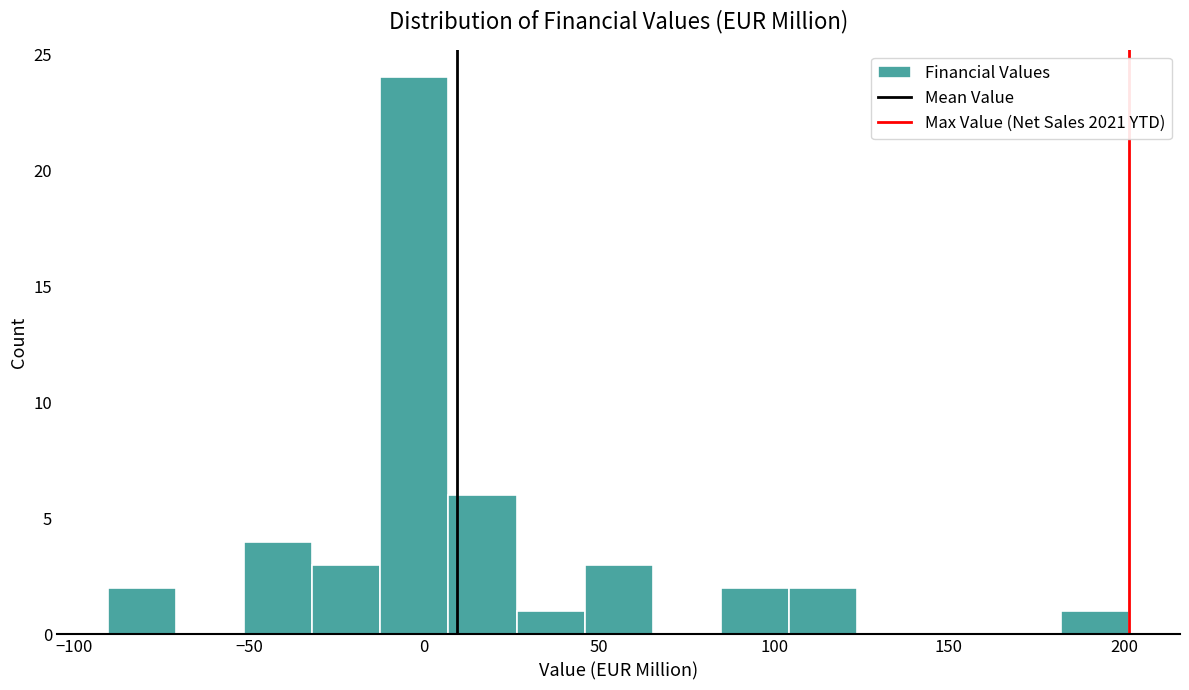

Around what value on the x-axis is the tallest bar? Give the approximate position of its centre, as read against the axis.

-5